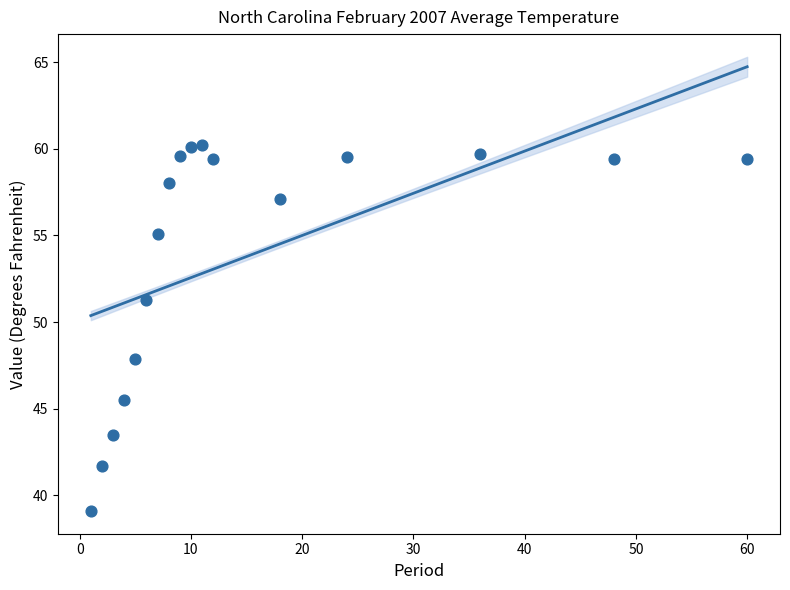

What is the range of X values (max minus min)?

59.0